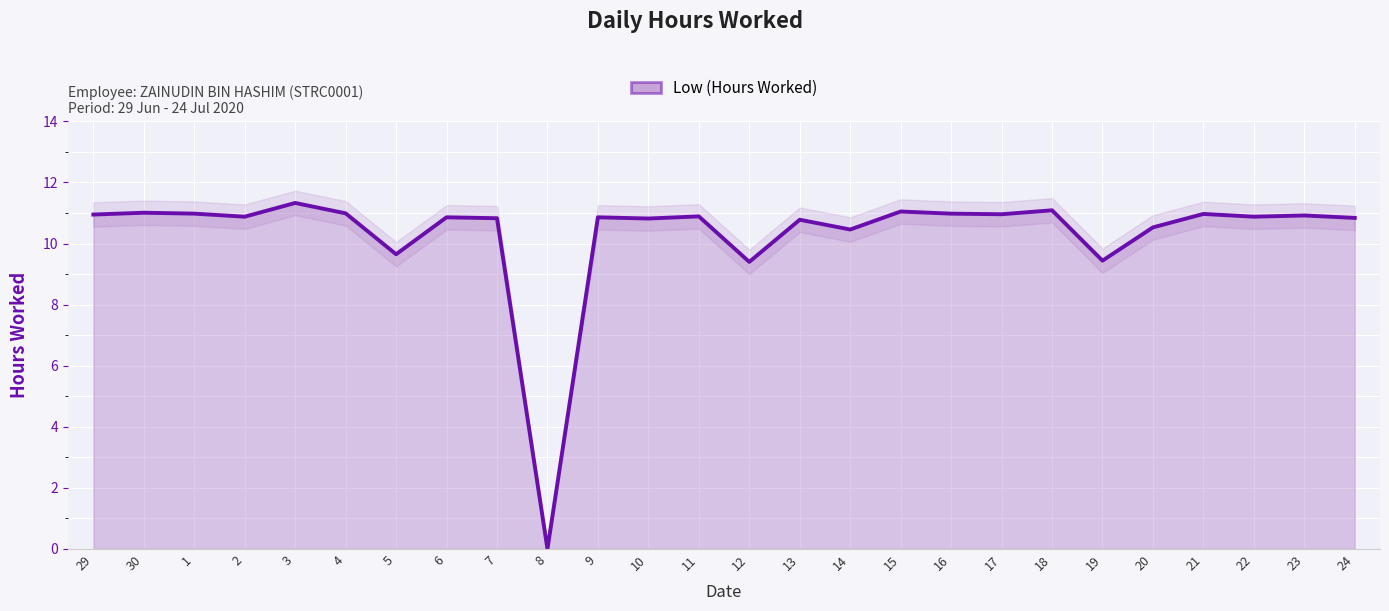

What value does the data have at 5?

9.7